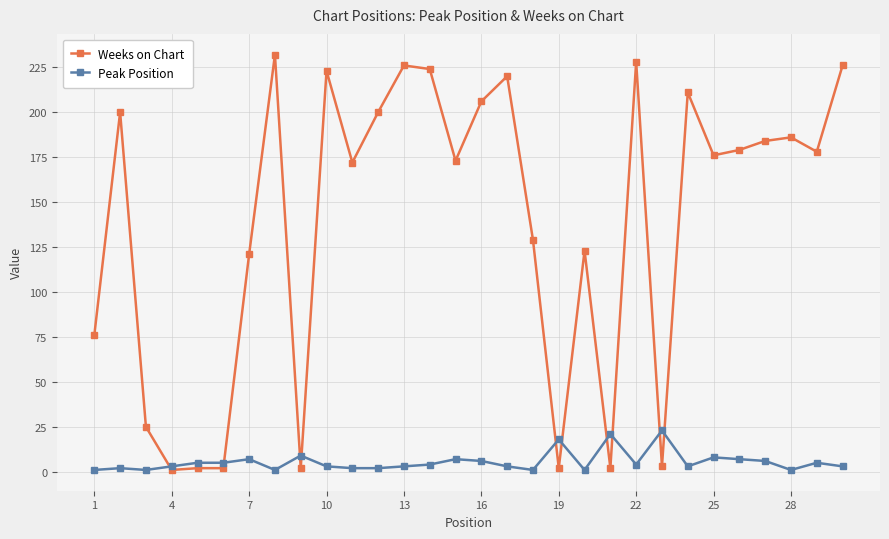

Rank the series by their maximum value, from highest to lowest.

Weeks on Chart, Peak Position